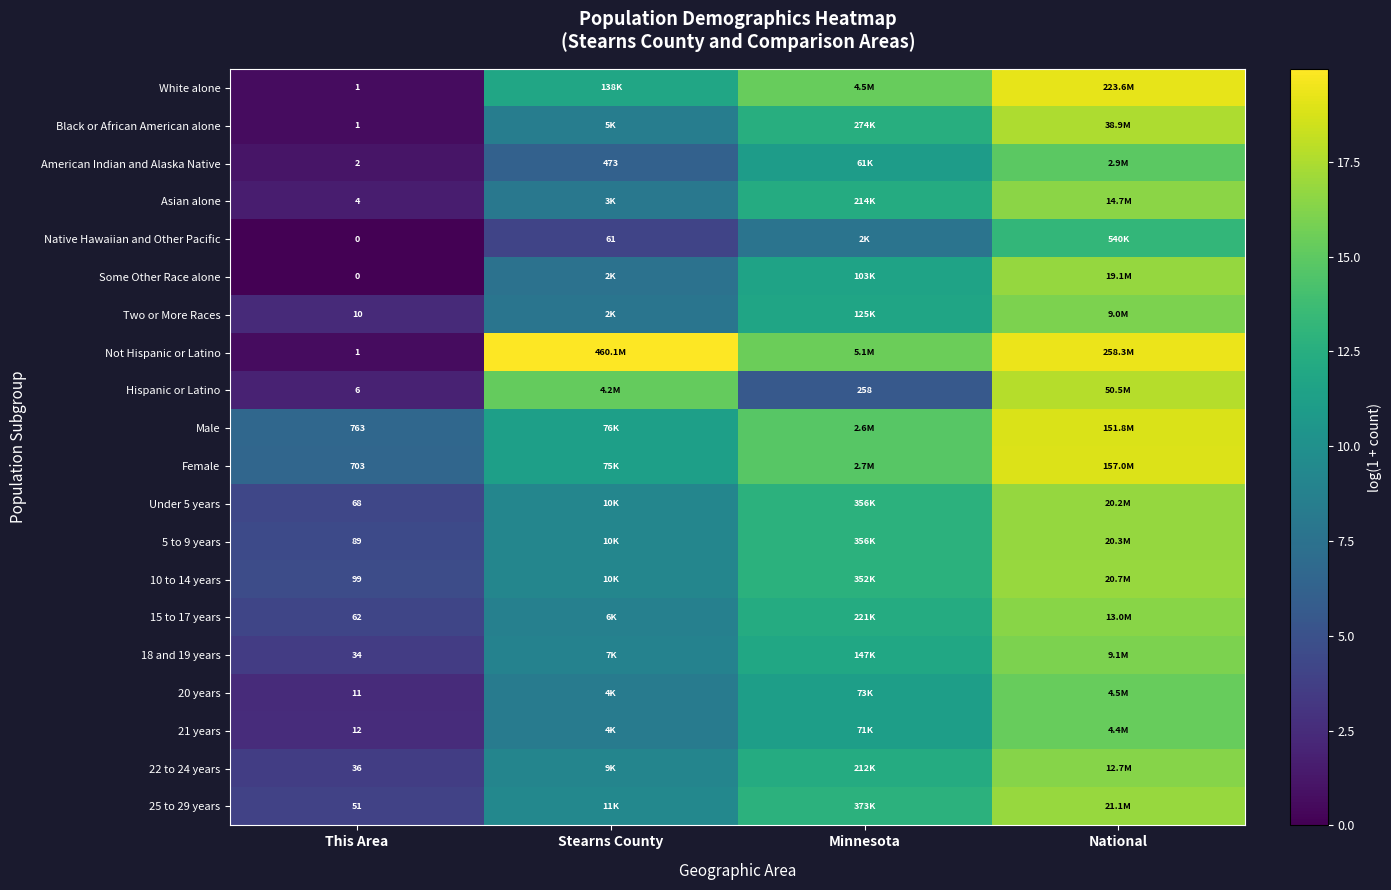

Which series has the widest spread of values?

Not Hispanic or Latino